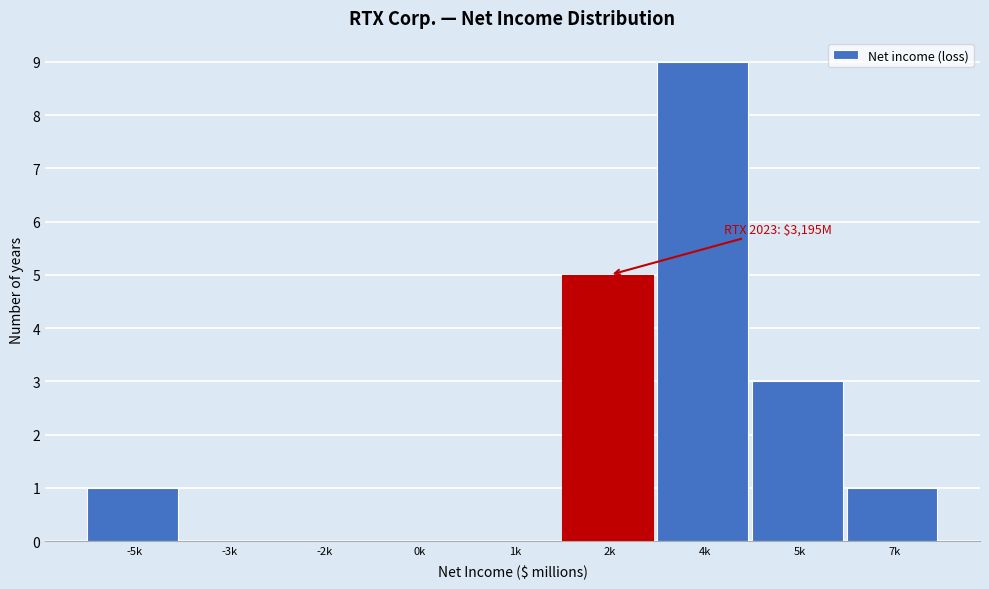

Reading left to right, extract all data points from this chart.

-5k=1	-3k=0	-2k=0	0k=0	1k=0	2k=5	4k=9	5k=3	7k=1